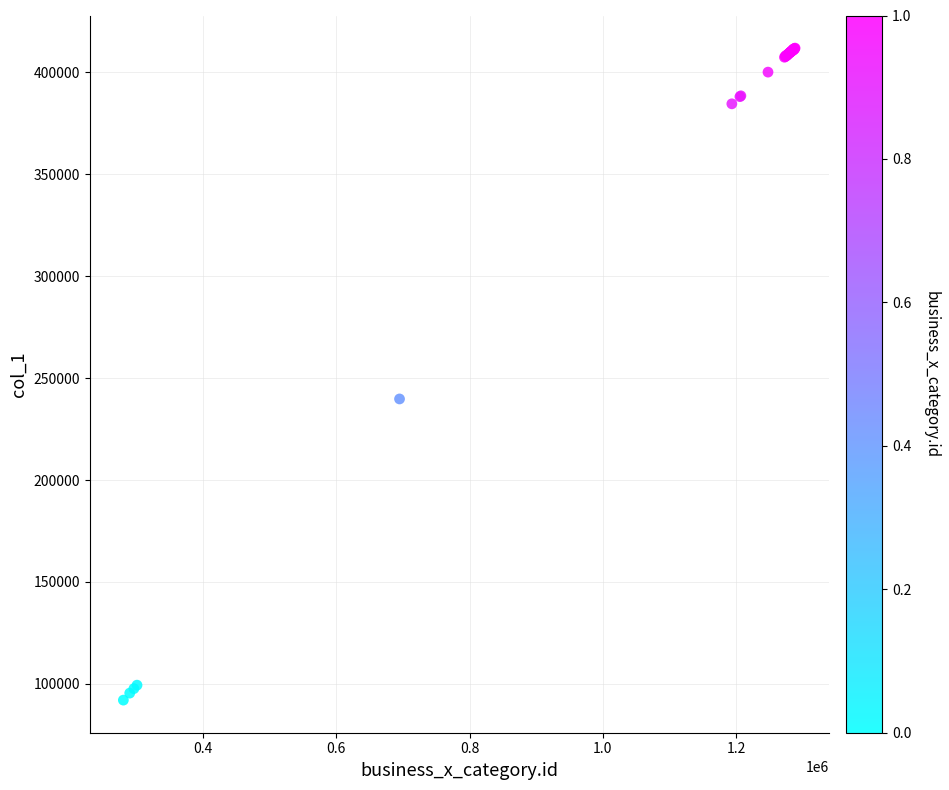

What Y value in the scatter plot is closest to 251982?

239794